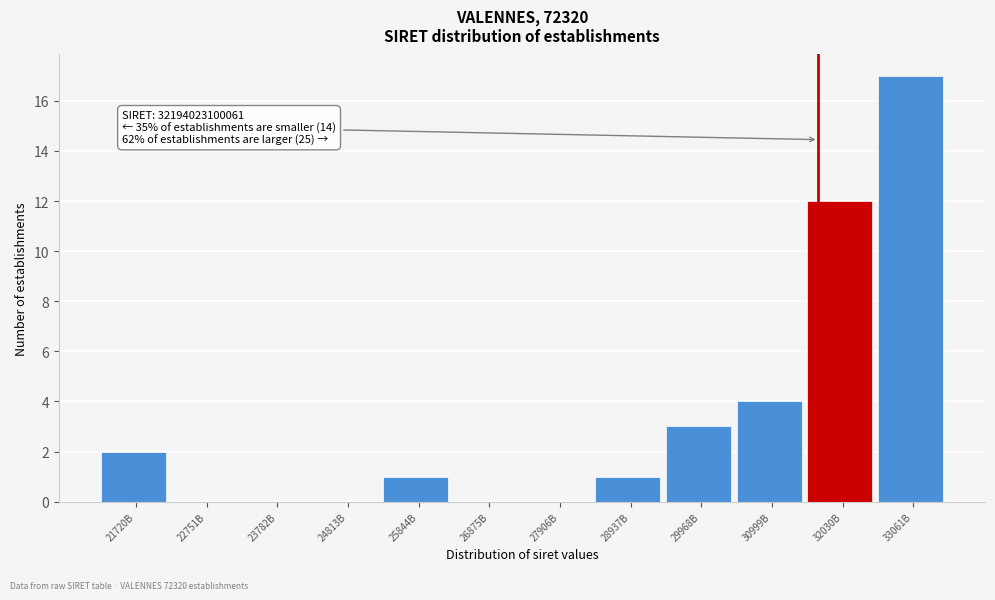

Reading right to left, transcribe all the data shown in this chart.

33061B=17	32030B=12	30999B=4	29968B=3	28937B=1	27906B=0	26875B=0	25844B=1	24813B=0	23782B=0	22751B=0	21720B=2